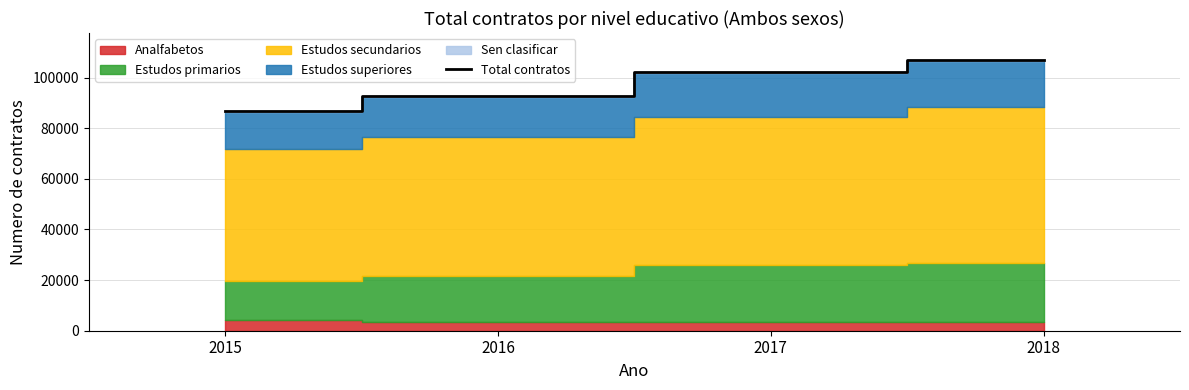

Reading right to left, what are all the values shown in this chart?

2018=106888	2017=102098	2016=92695	2015=86790